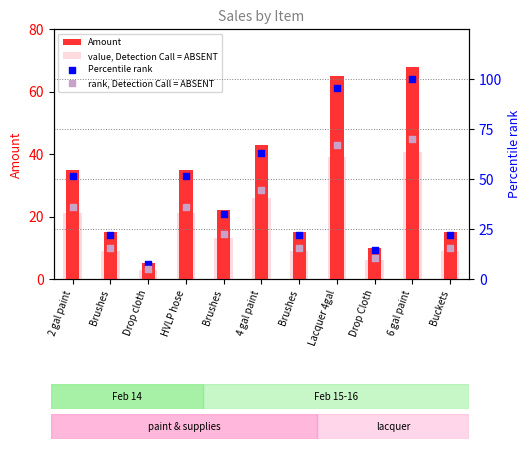

What is the total value across all series at Drop cloth?

20.5